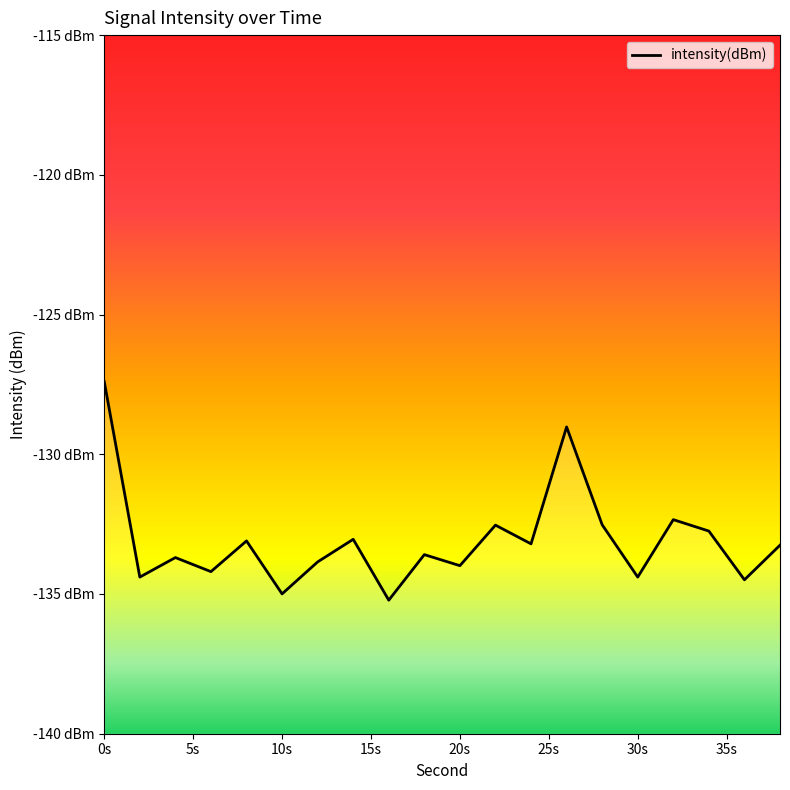

Rank the categories by value from highest to lowest.

0, 26, 32, 28, 22, 34, 14, 8, 24, 38, 18, 4, 12, 20, 6, 30, 2, 36, 10, 16